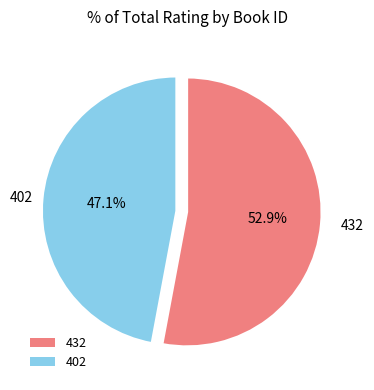

What percentage do 402 and 432 together represent?

100.0%